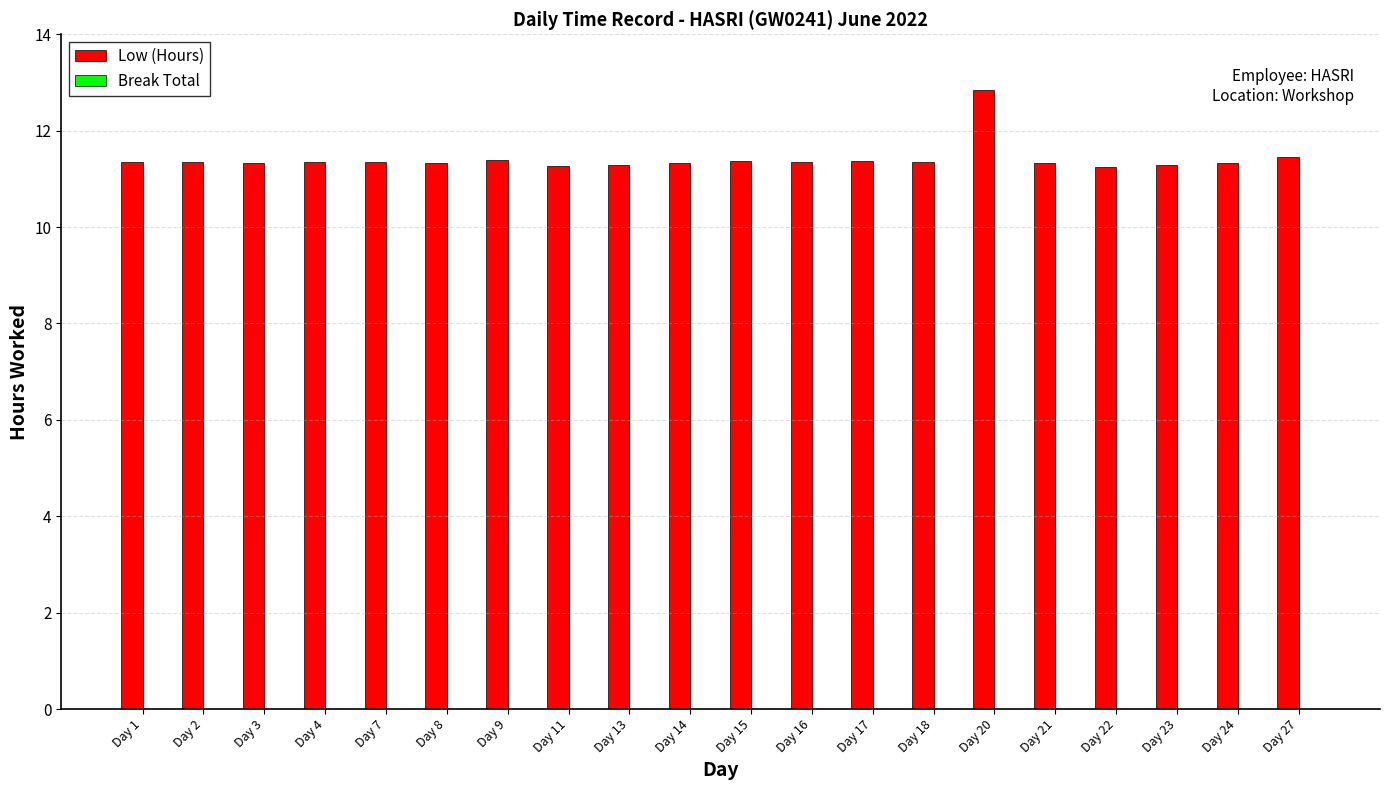

What is the ratio of the value at Day 24 to the value at Day 7?

1.0